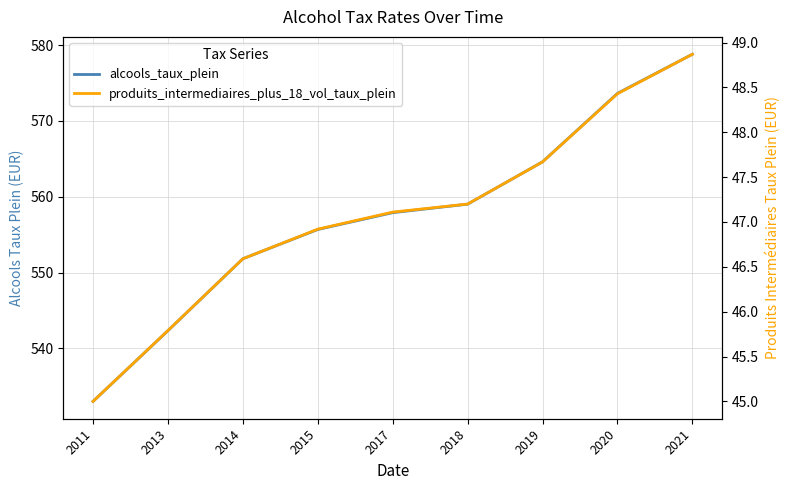

What is the difference between the highest and lowest values at 2019?

516.9